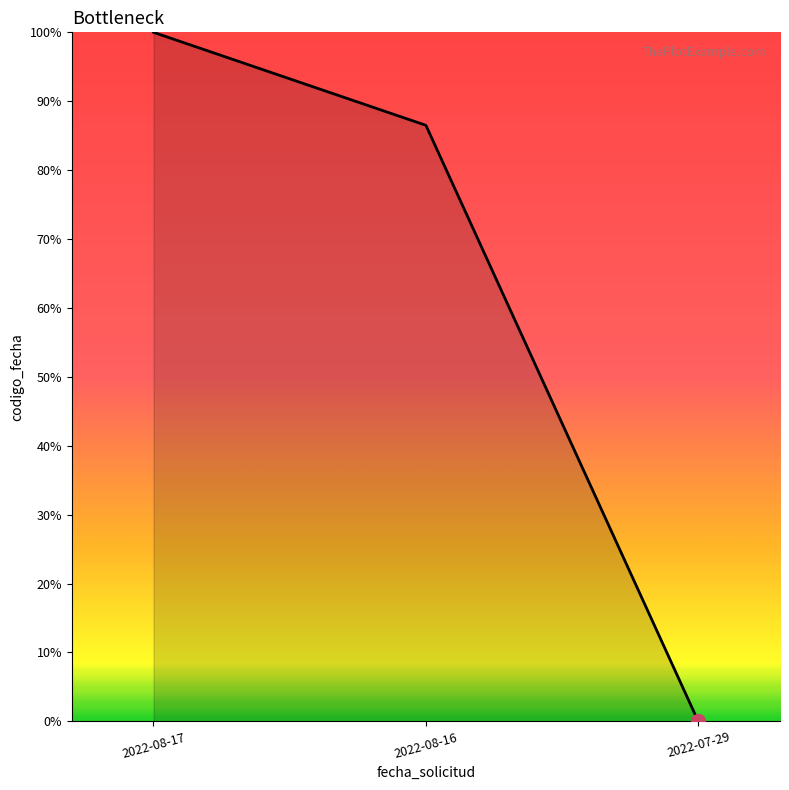

At which label is the value closest to 50?

2022-08-16